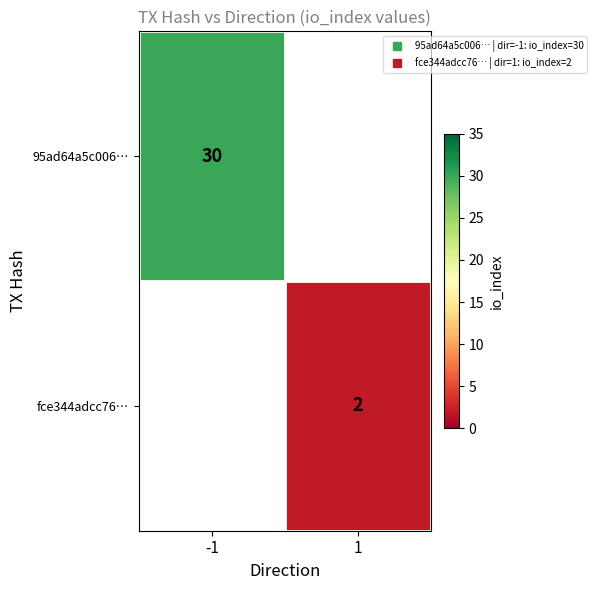

What is the smallest value displayed?

2.0